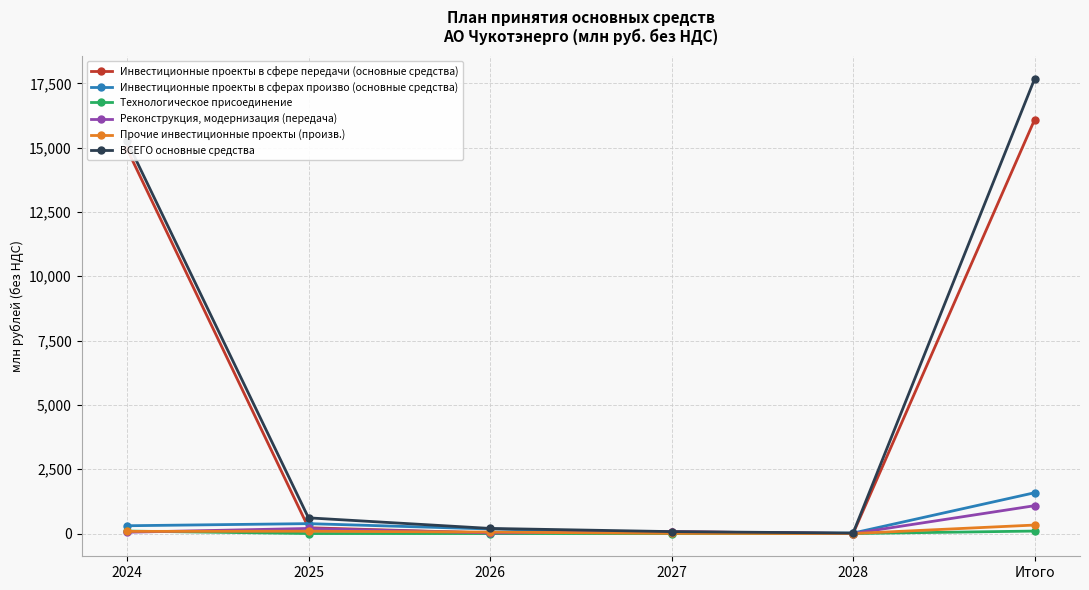

Which series has the widest spread of values?

ВСЕГО основные средства